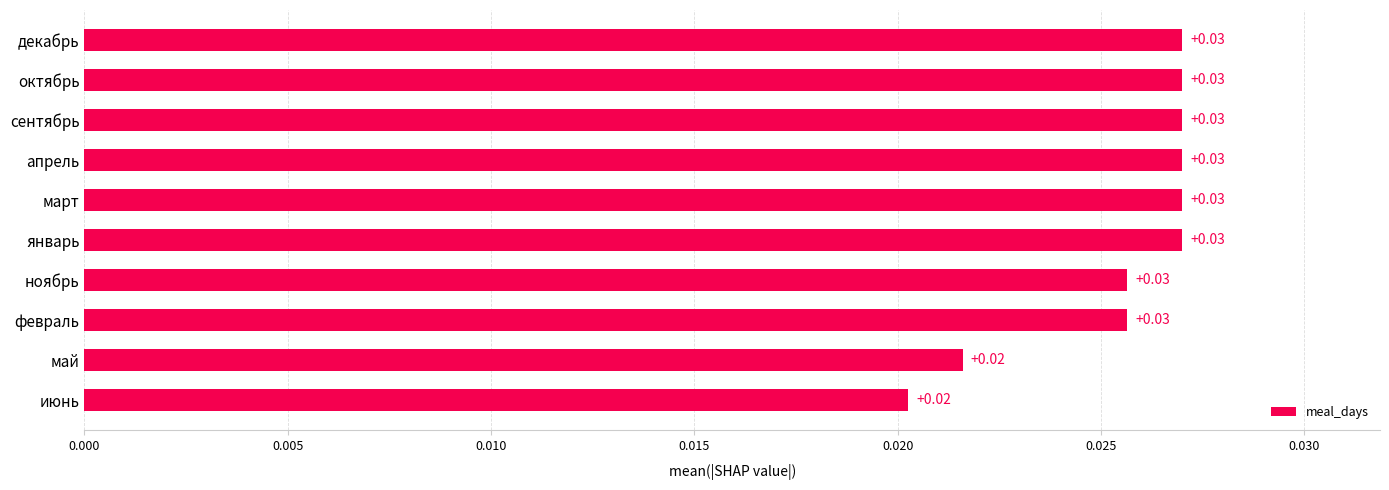

How many values are between 0 and 1?

10